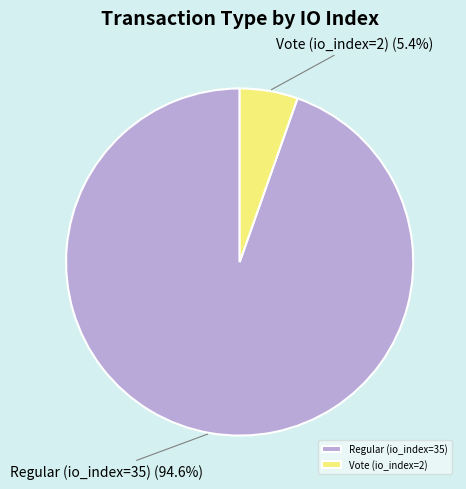

Does Vote (io_index=2) account for over 50% of the chart?

No